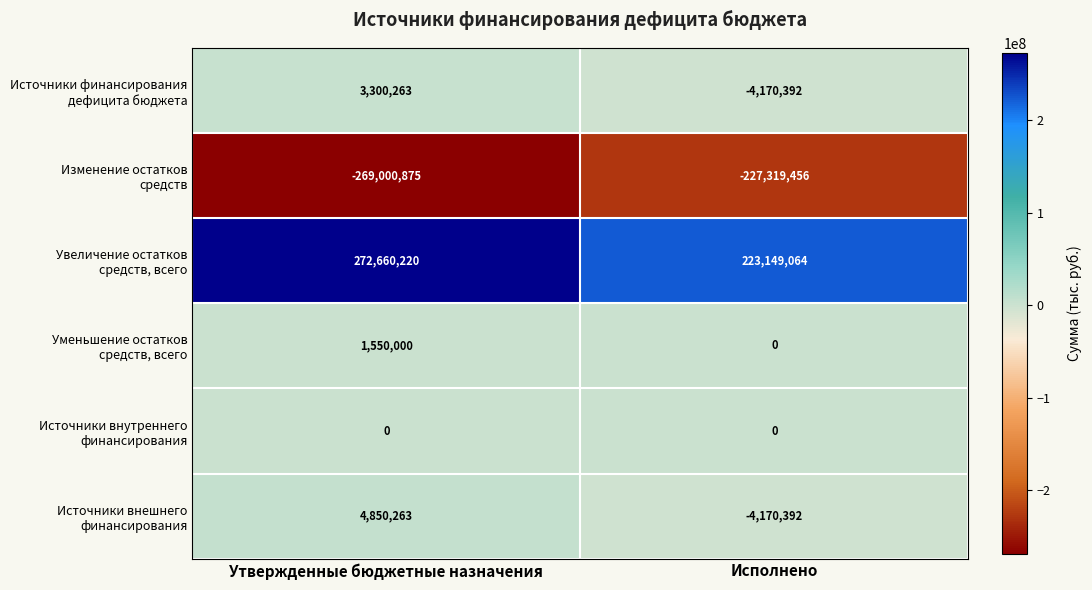

Which label corresponds to the largest value in the chart?

Утвержденные бюджетные назначения